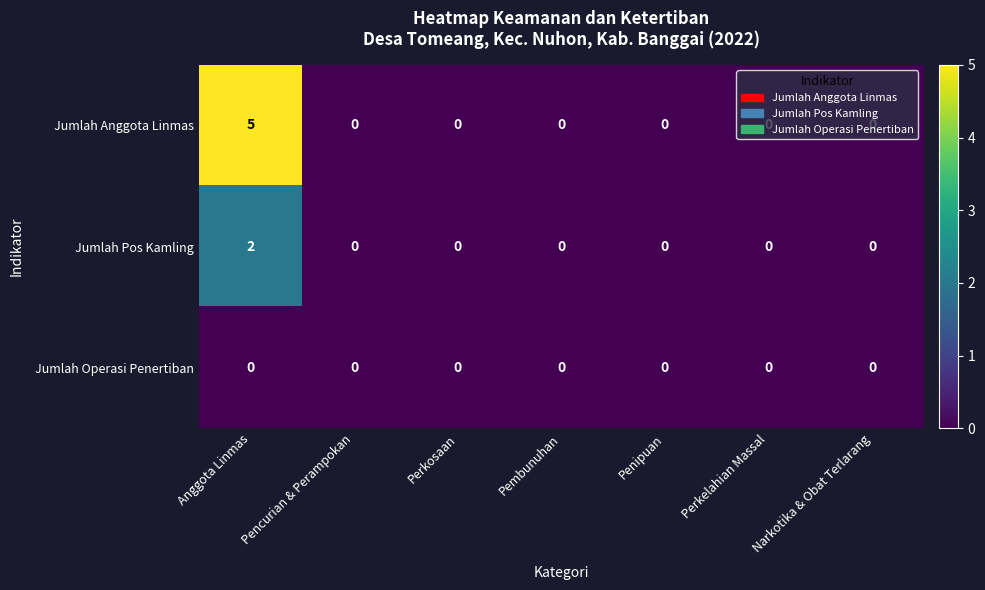

List the series in order of their peak value, highest first.

Jumlah Anggota Linmas, Jumlah Pos Kamling, Jumlah Operasi Penertiban